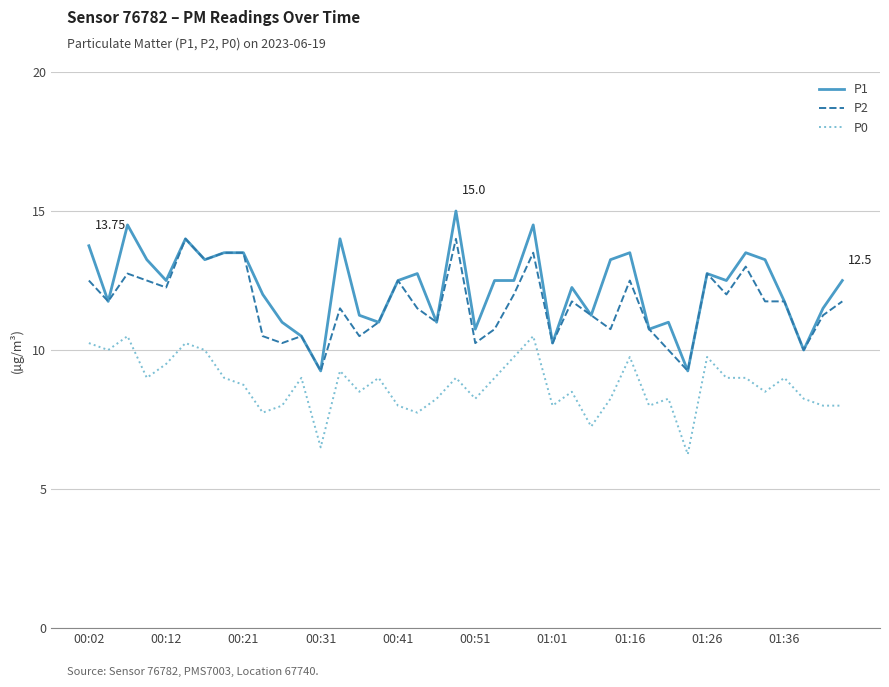

True or false: P1 and P0 intersect in this chart.

False